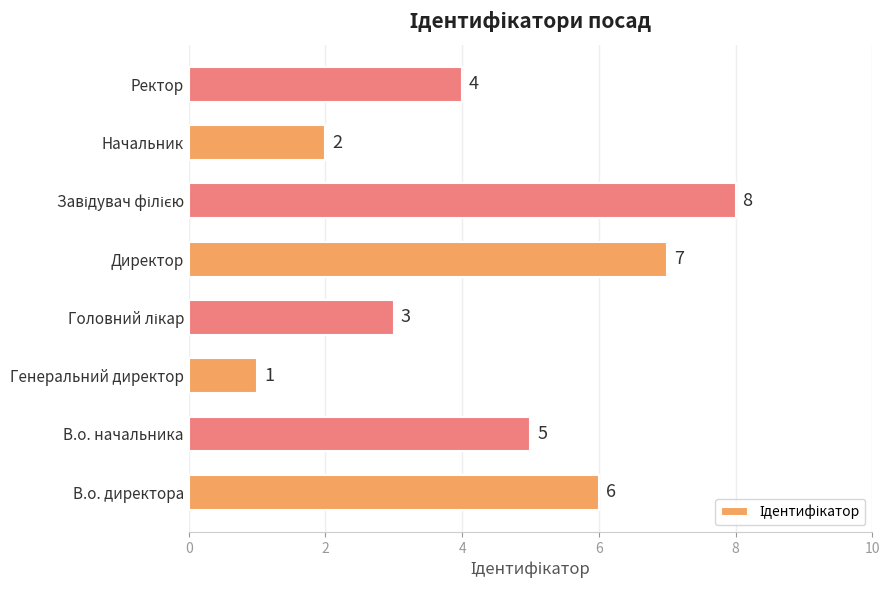

Approximately how many times larger is the value at Директор compared to В.о. директора?

1.2